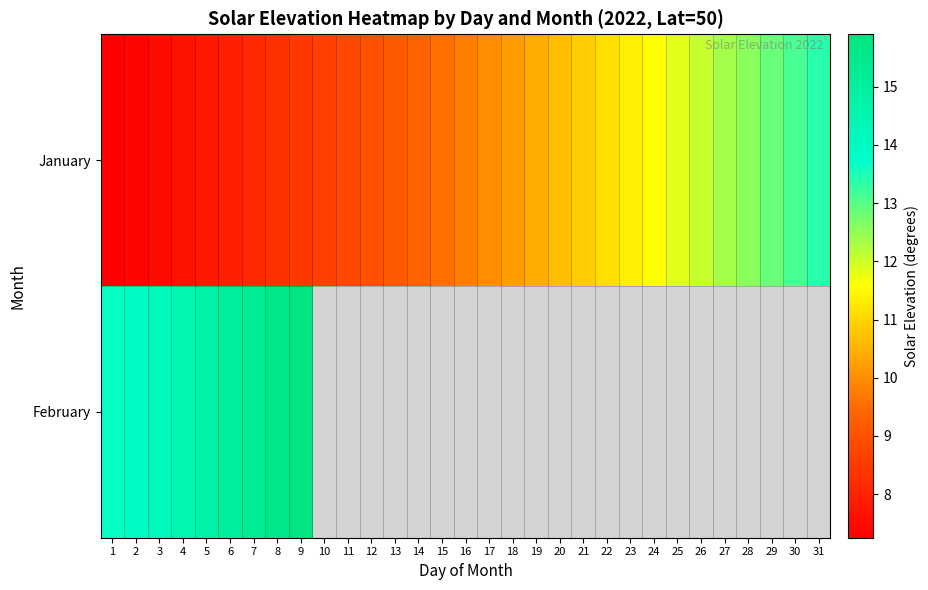

What is the difference between the highest and lowest values at 5?

7.0